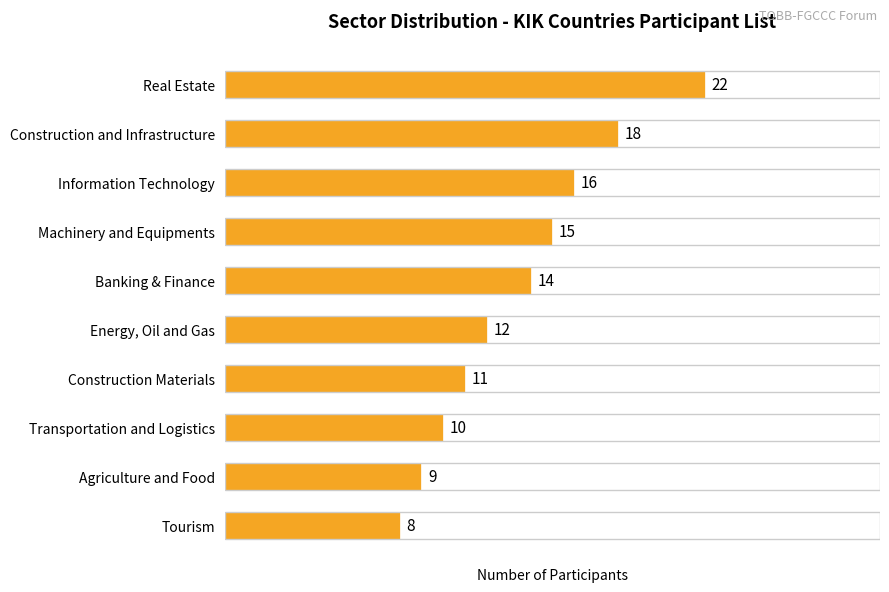

What is the value of the 7th bar from the top?

11